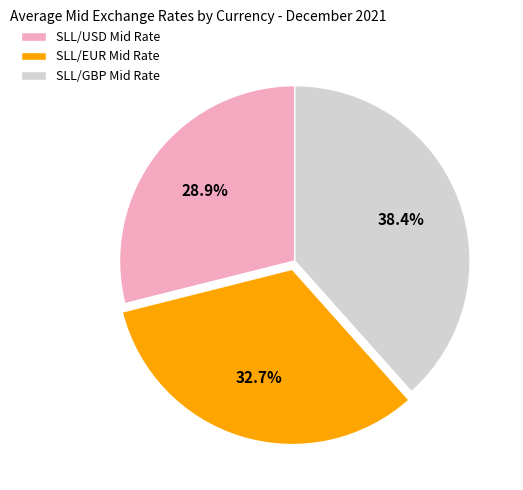

Is the sum of SLL/USD Mid Rate and SLL/GBP Mid Rate greater than half?

Yes